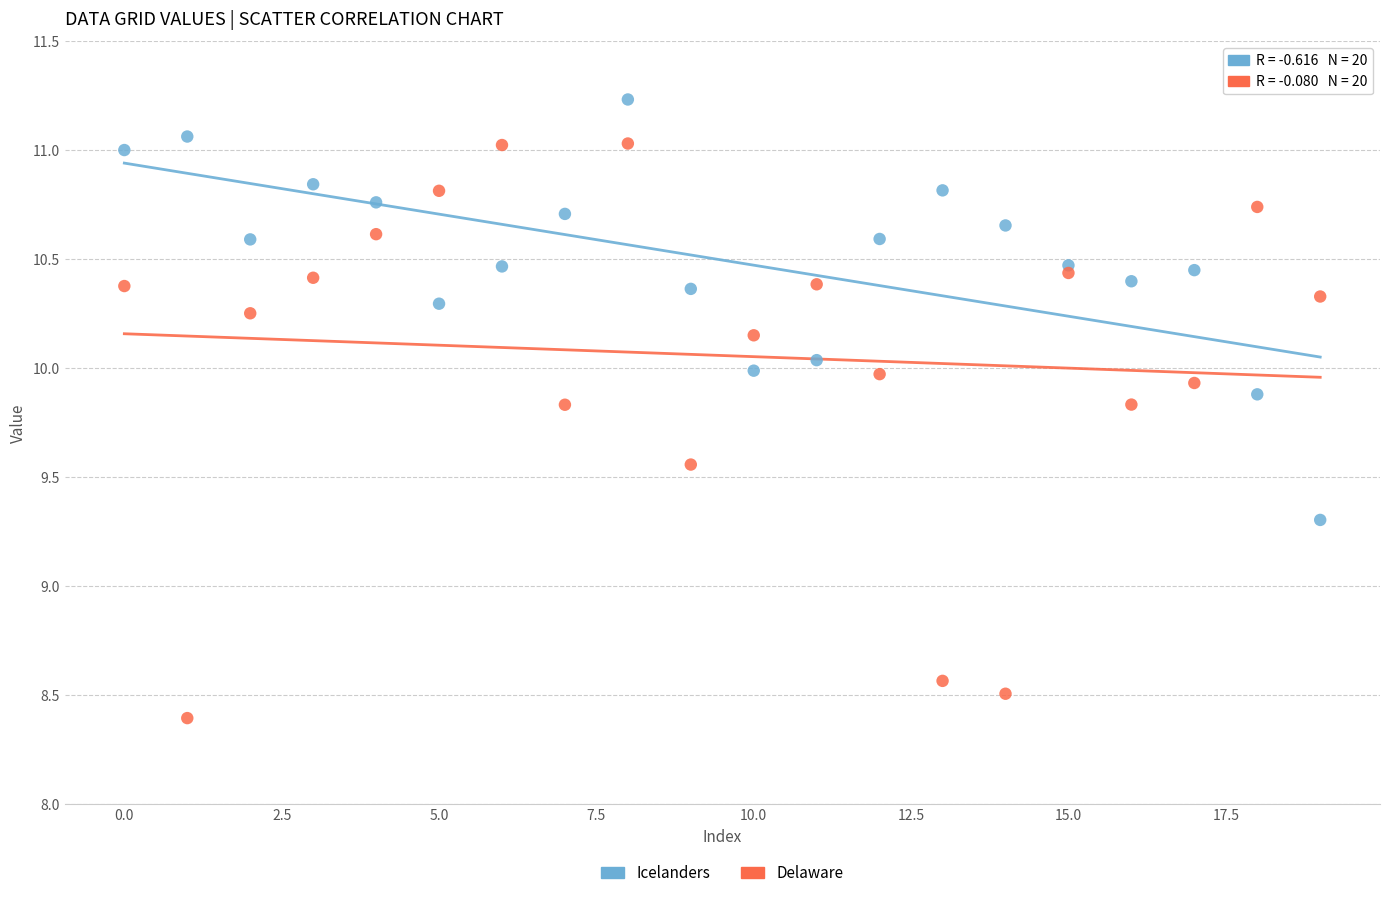

In the Delaware series, what Y value is closest to 9?

8.6